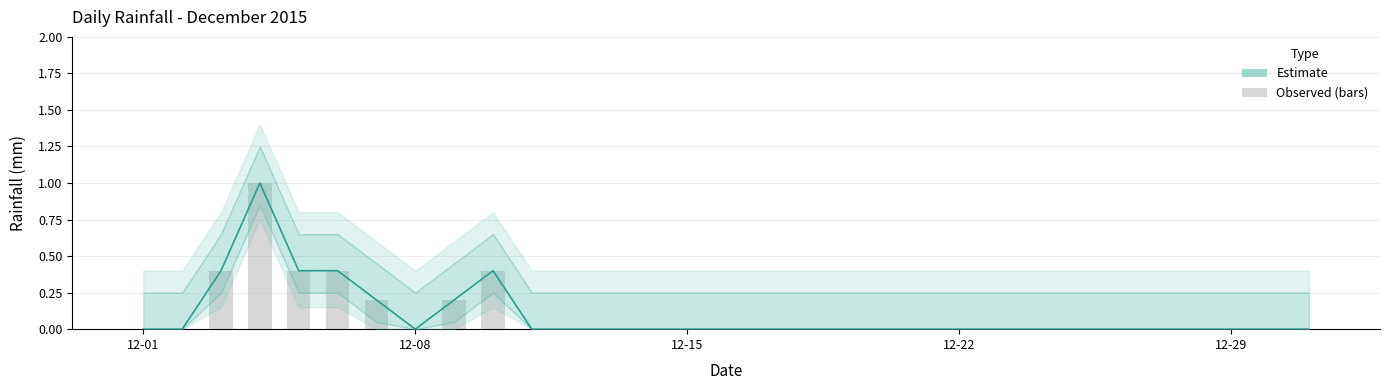

Is it true that the value at 2015-12-28 is 0.0?

True